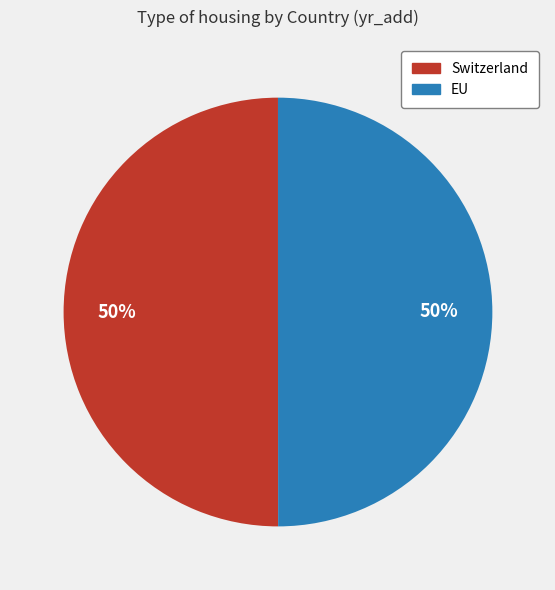

To the nearest percent, what is the combined percentage of EU and Switzerland?

100%